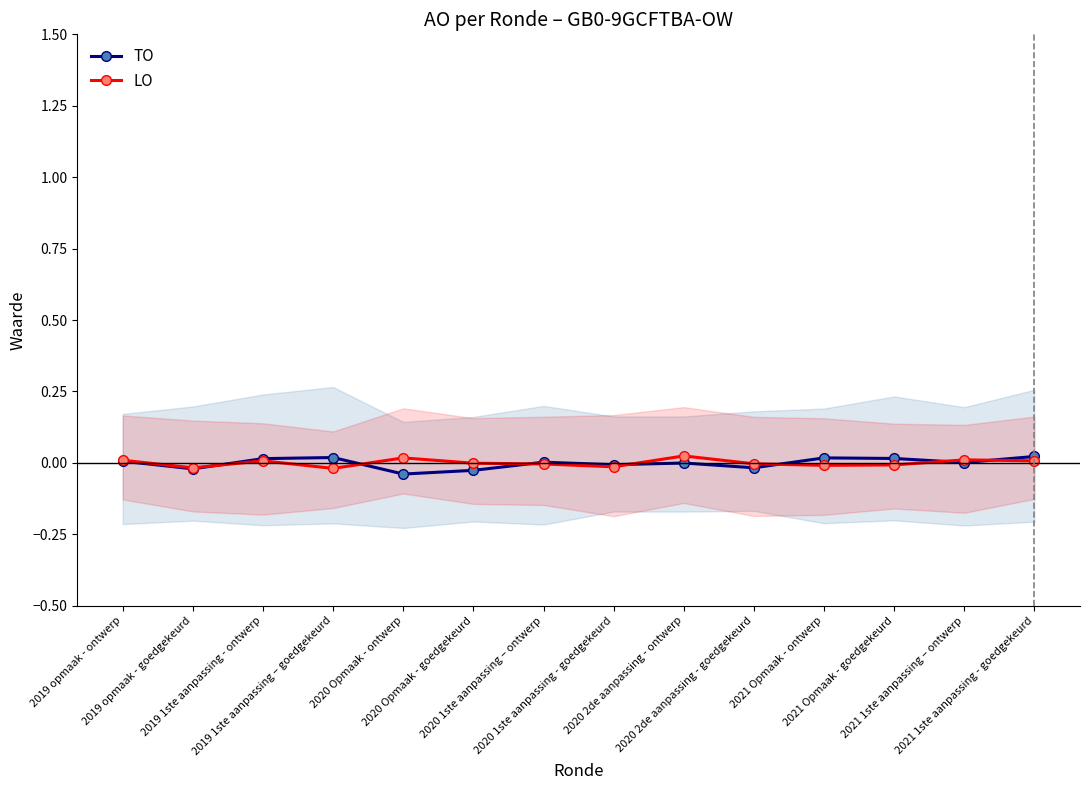

Which series has the largest total across all categories?

LO